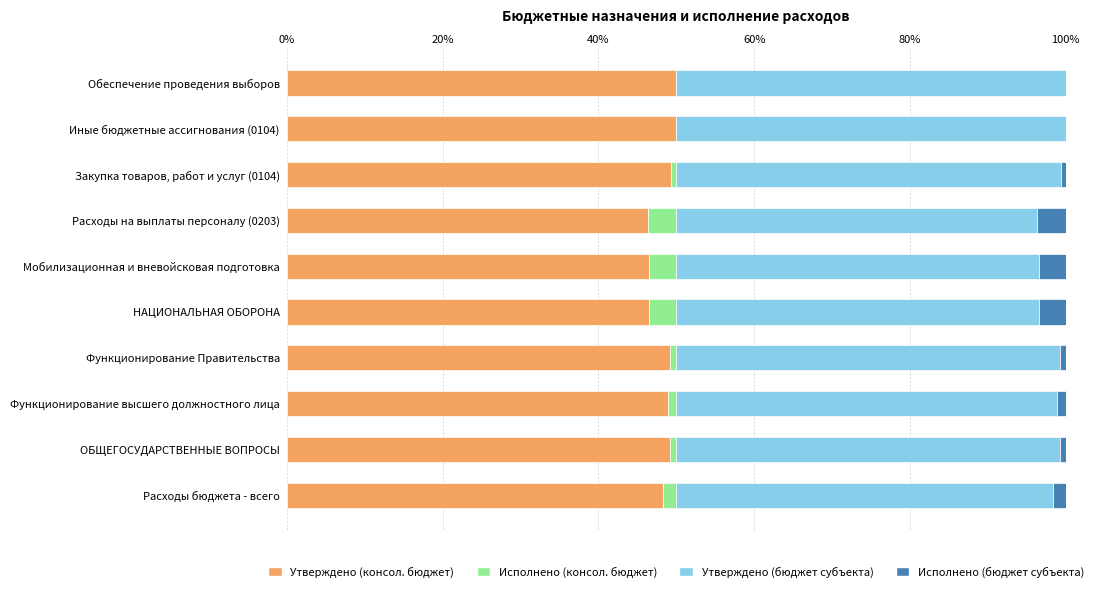

What is the maximum value for Утверждено (консол. бюджет)?

50.0